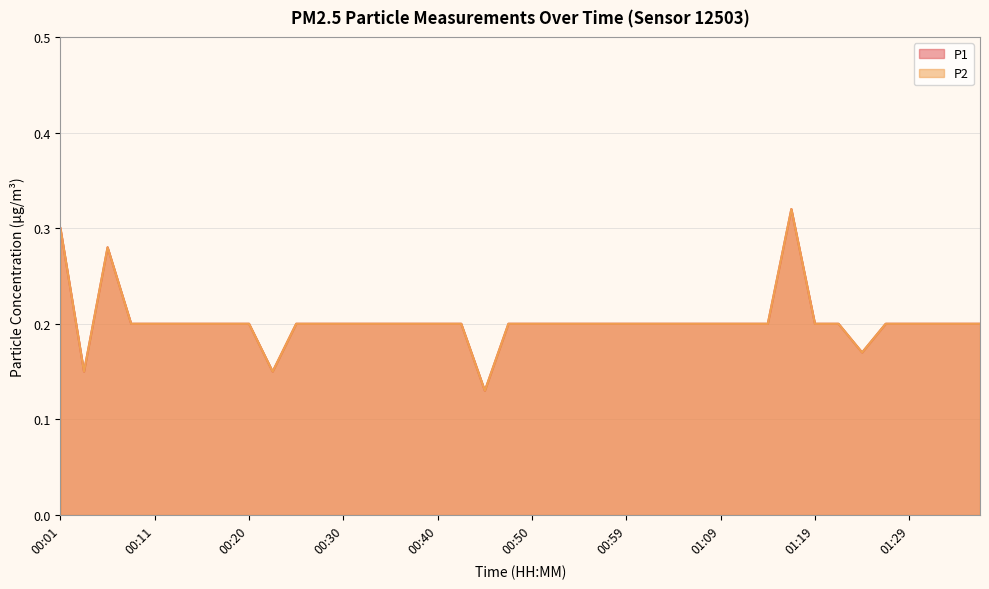

What is the lowest value of the P2 series?

0.1